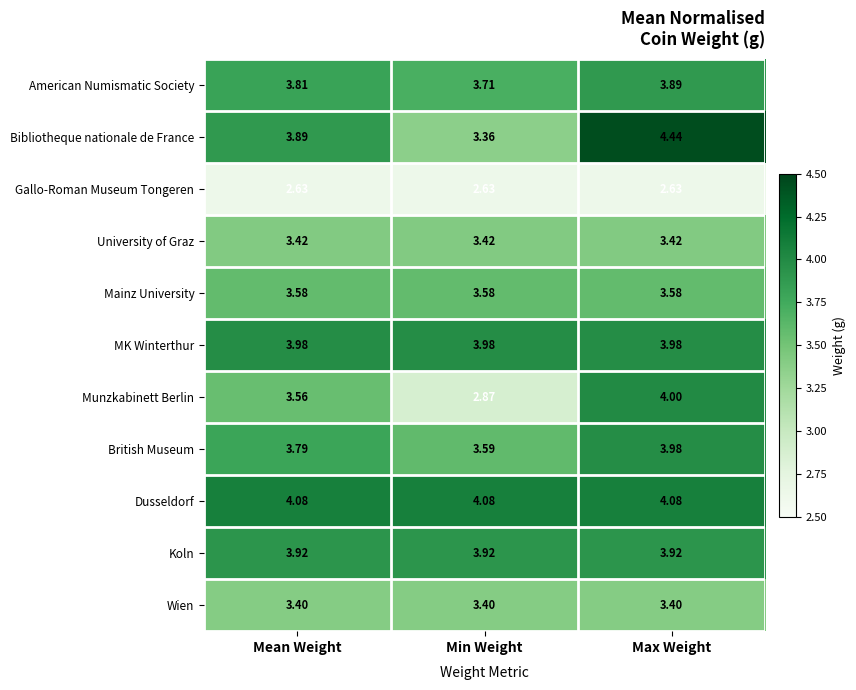

Which series has the largest total across all categories?

Dusseldorf